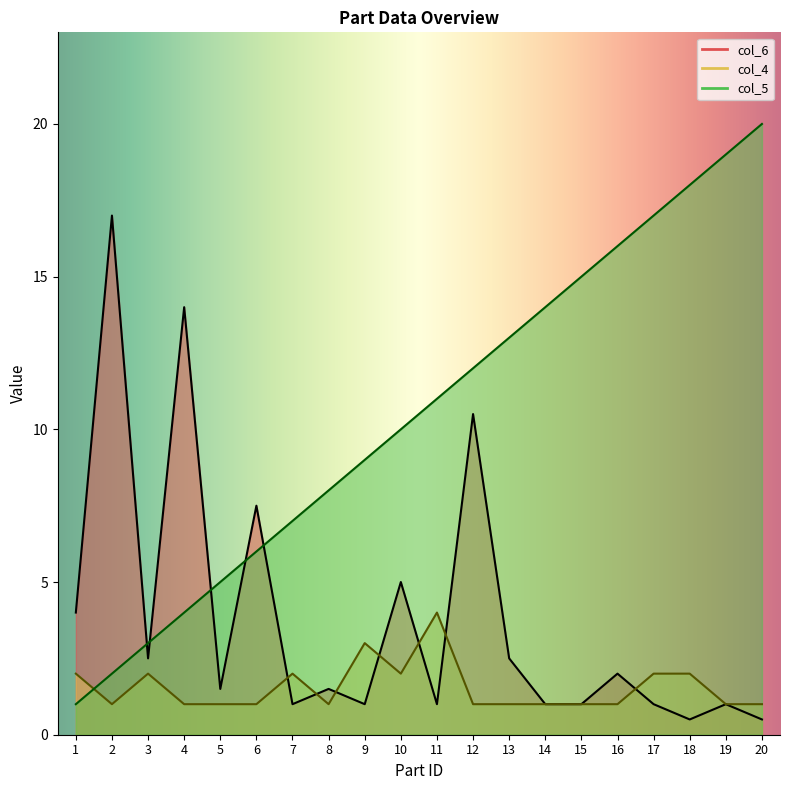

Is it true that col_5 equals 14.0 at 14?

True